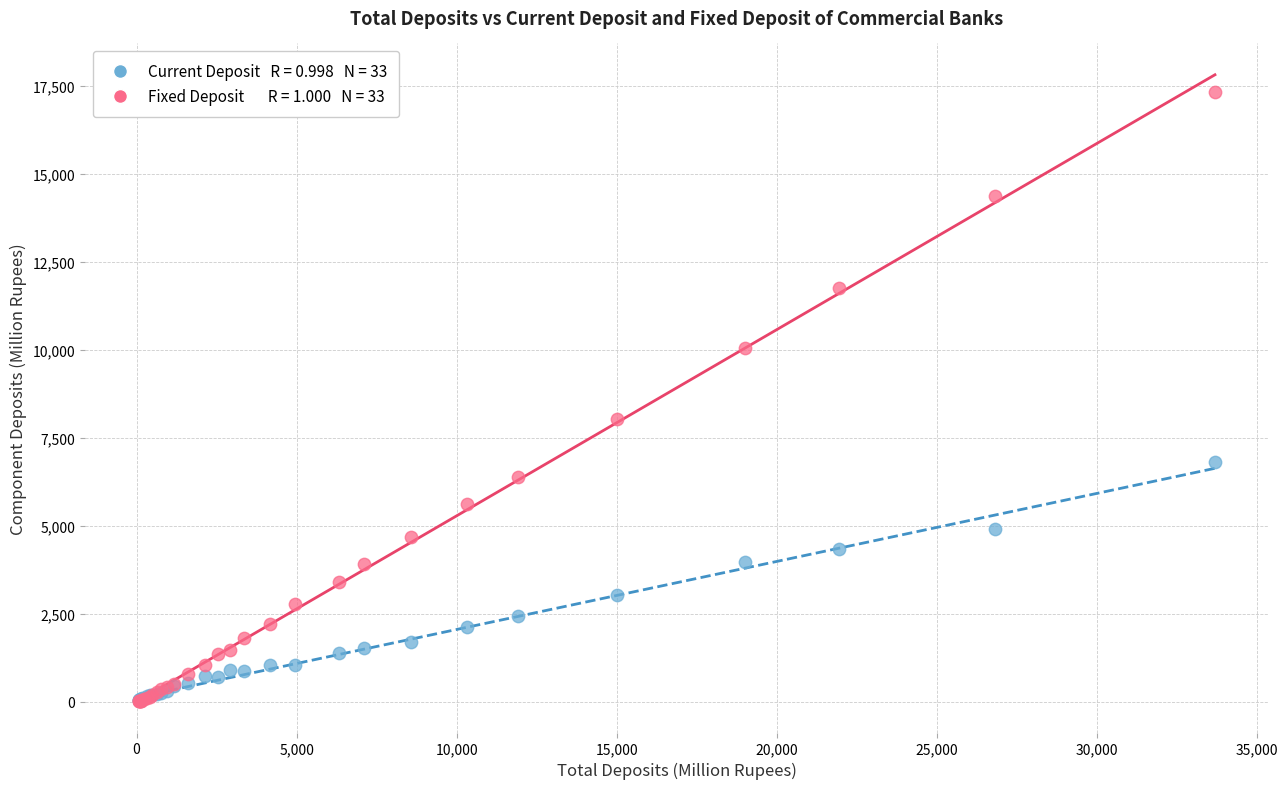

Across all series, what Y value is closest to 8674?

8036.4